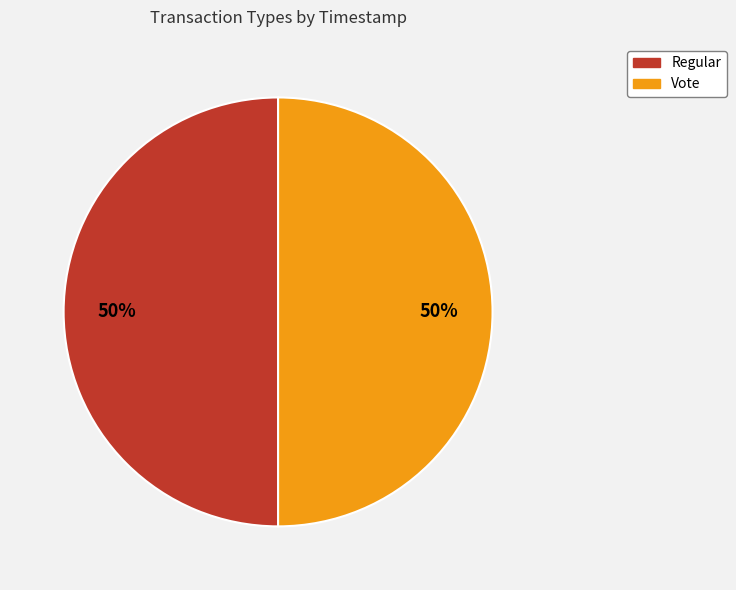

Count the number of slices in the pie.

2